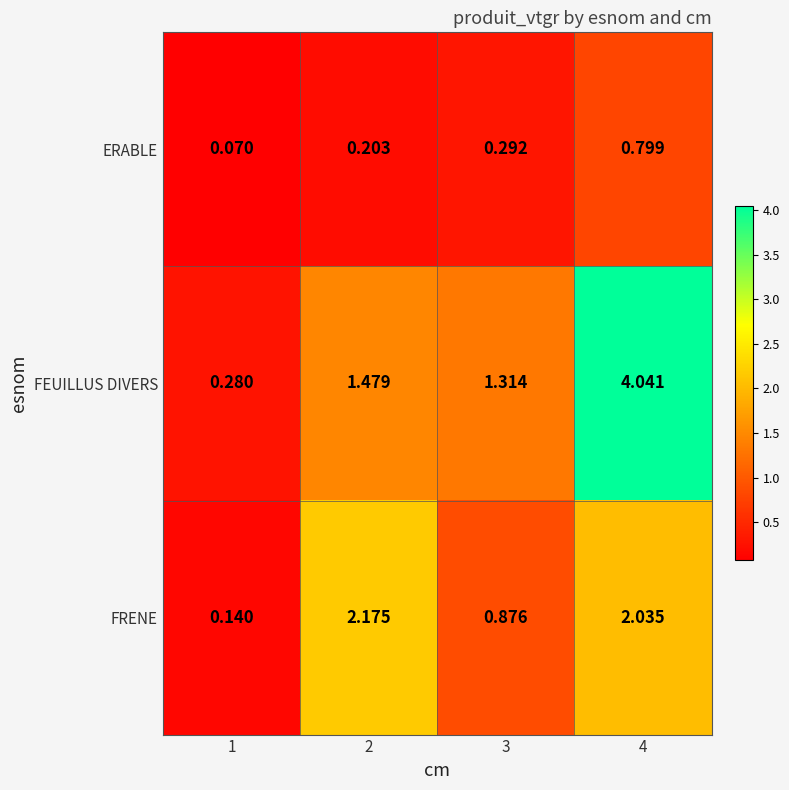

List the series in order of their peak value, lowest first.

ERABLE, FRENE, FEUILLUS DIVERS